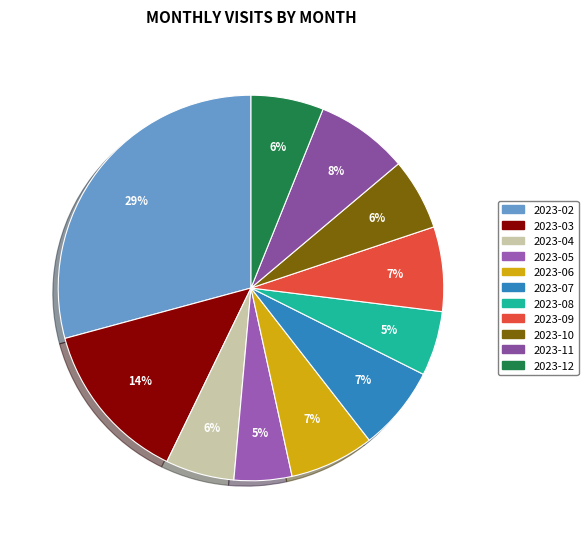

To the nearest percent, what is the difference between the largest and smallest slice percentages?

24%